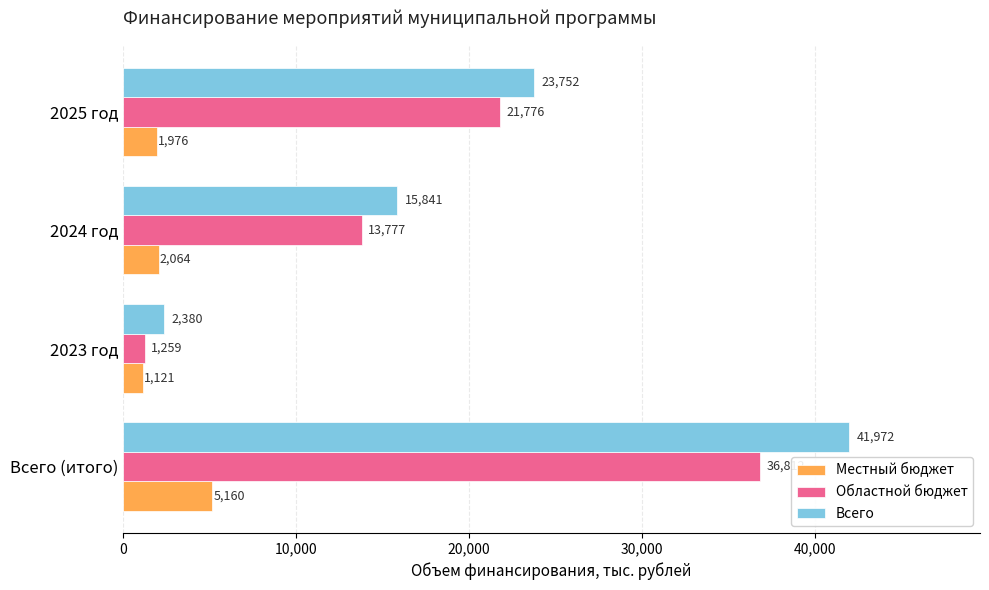

Rank the series by their maximum value, from lowest to highest.

Местный бюджет, Областной бюджет, Всего